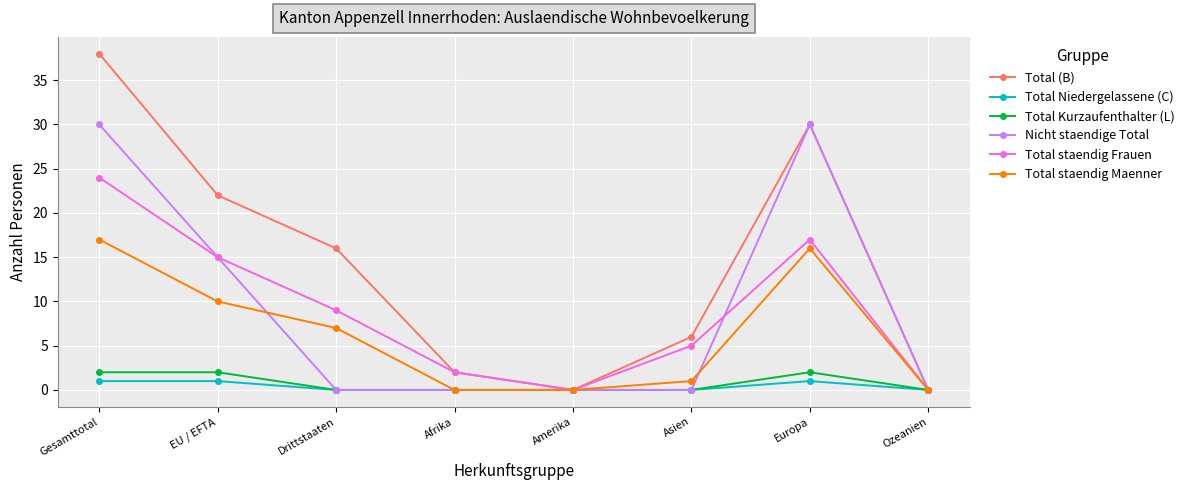

How many lines are shown in the chart?

6